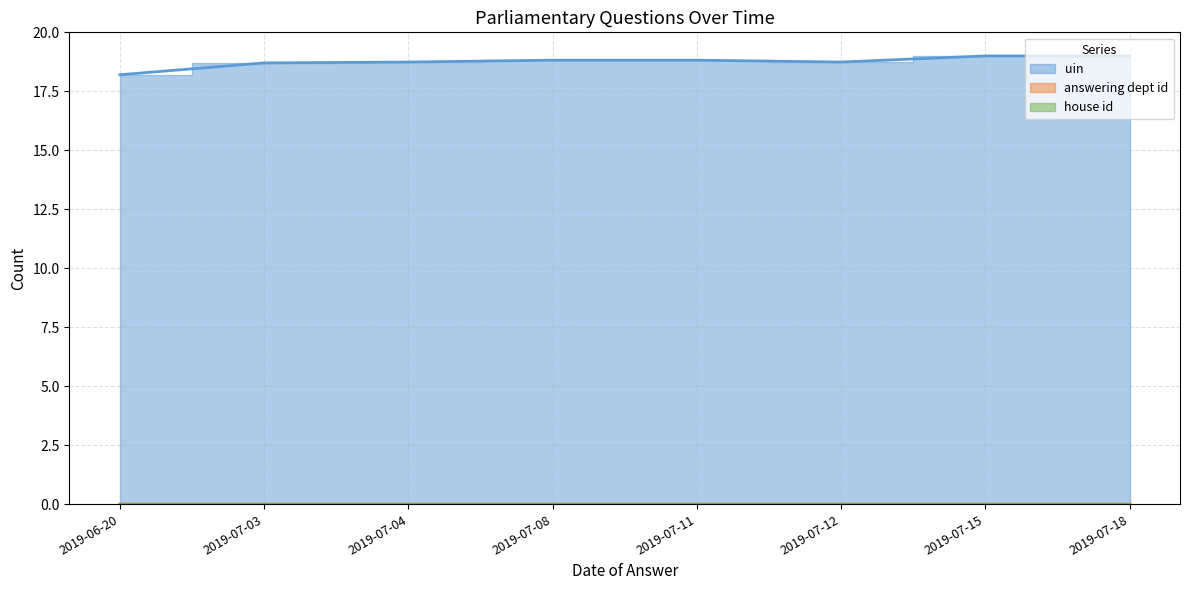

At which category does the chart reach its minimum across all series?

2019-07-04